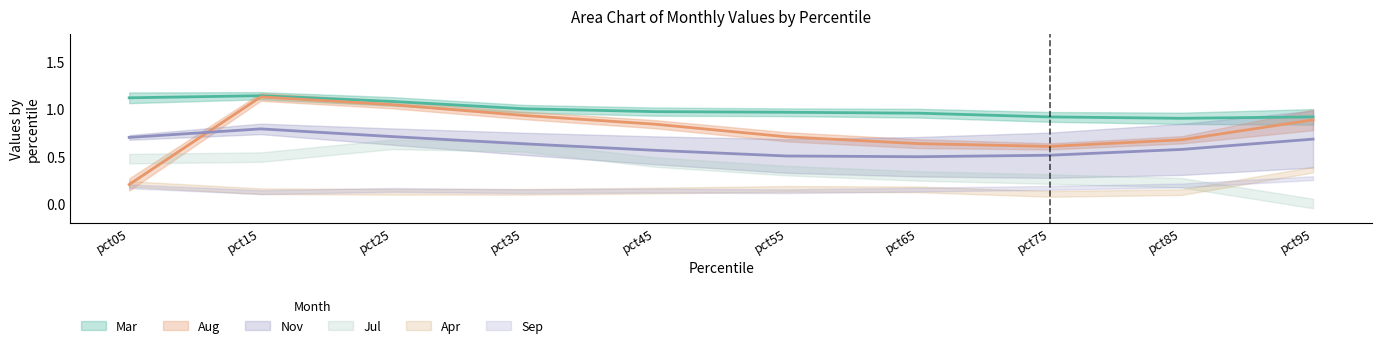

What is the total value across all series at pct65?

2.1